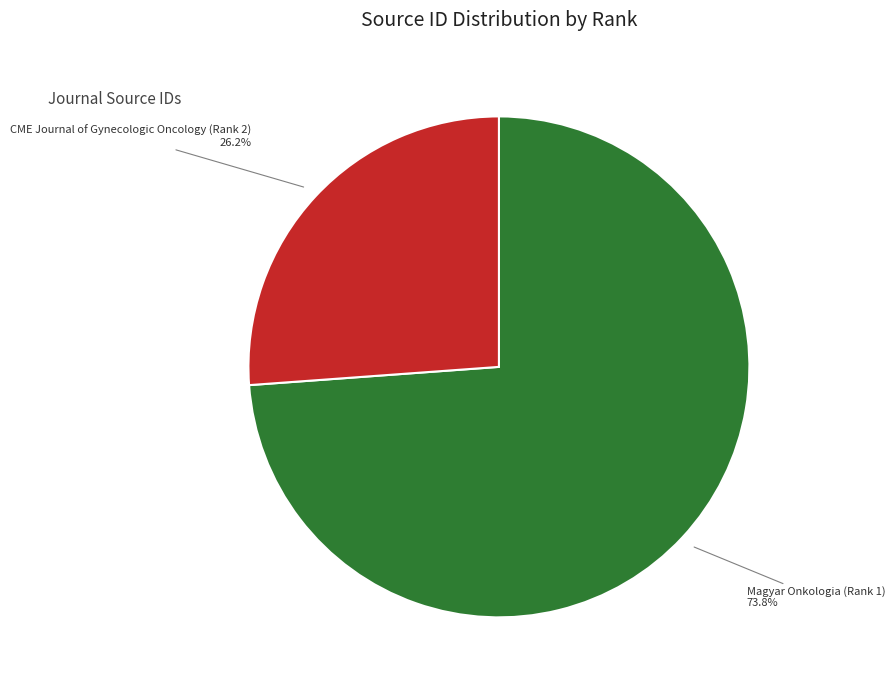

True or false: CME Journal of Gynecologic Oncology (Rank 2) accounts for 21% of the total.

False